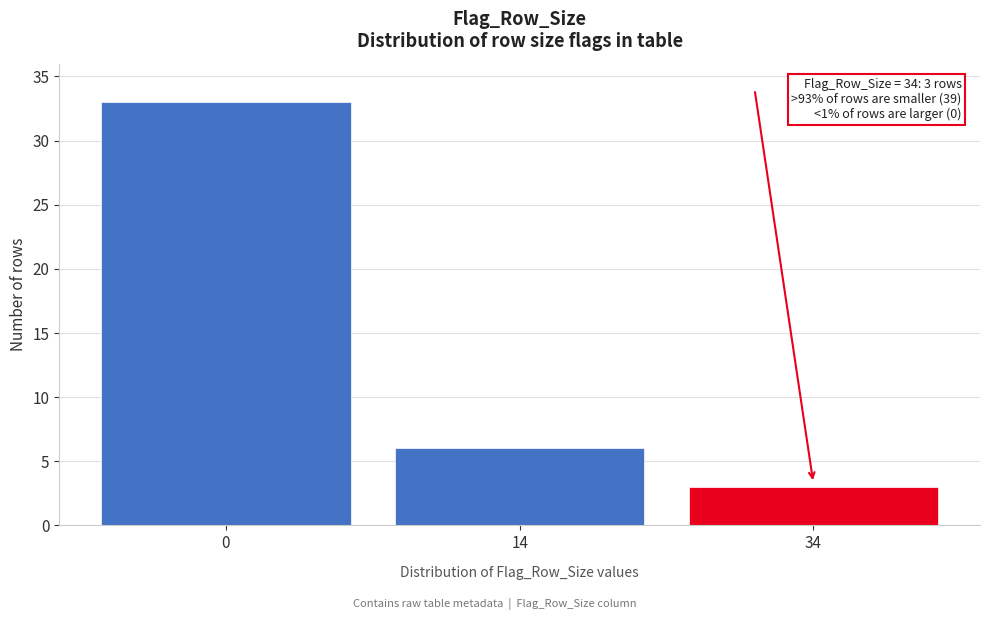

Reading left to right, transcribe all the data shown in this chart.

0=33	14=6	34=3